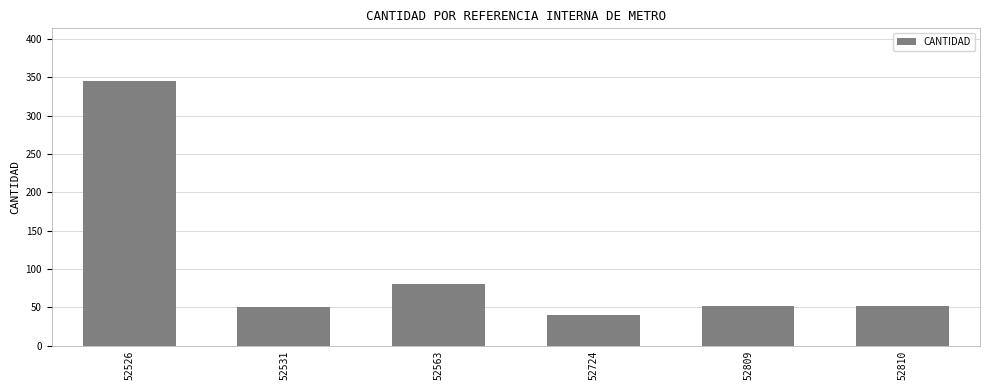

Which has a higher value, 52724 or 52809?

52809